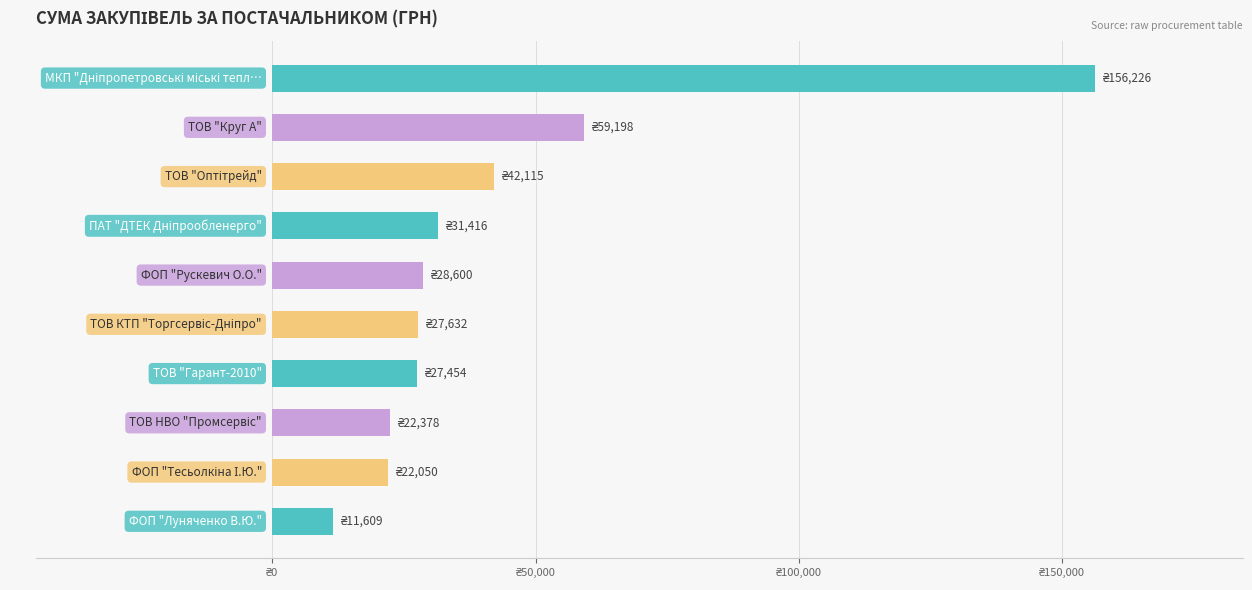

Are the bars horizontal?

Yes